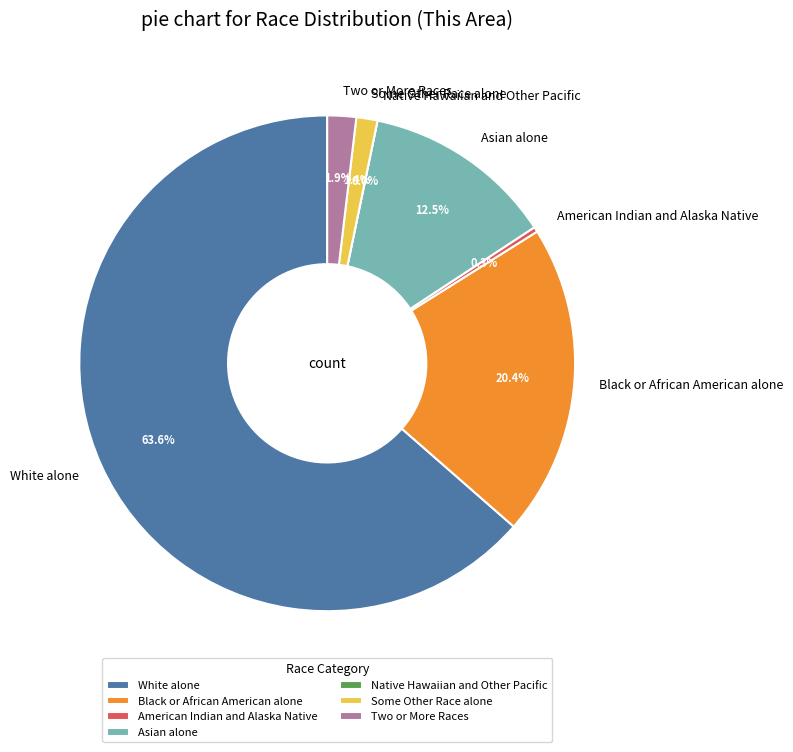

To the nearest percent, what portion does Asian alone represent?

12%